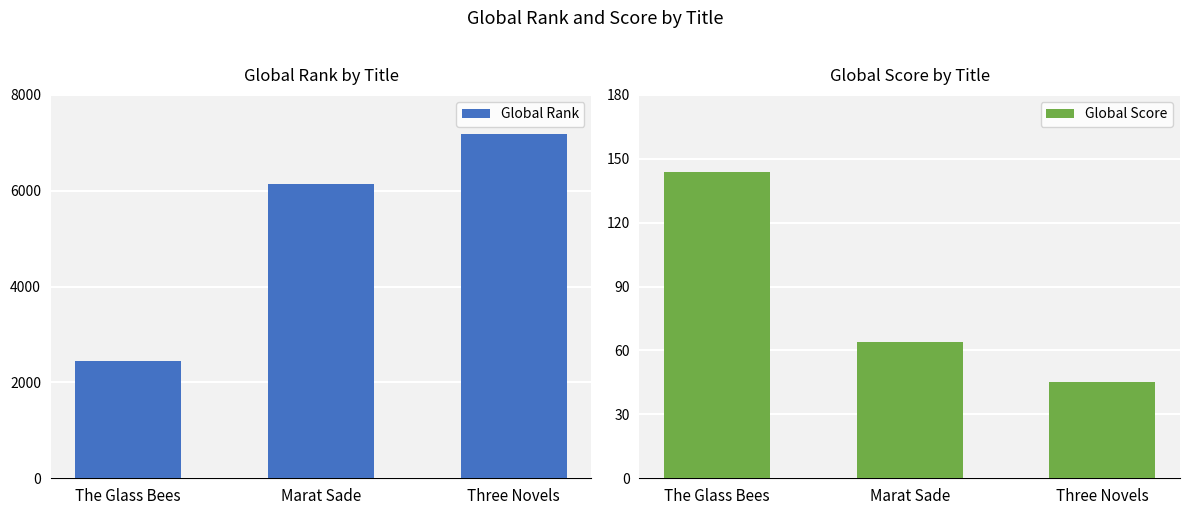

Reading left to right, transcribe all the data shown in this chart.

Global Rank: 2454	6141	7194
Global Score: 144	64	45